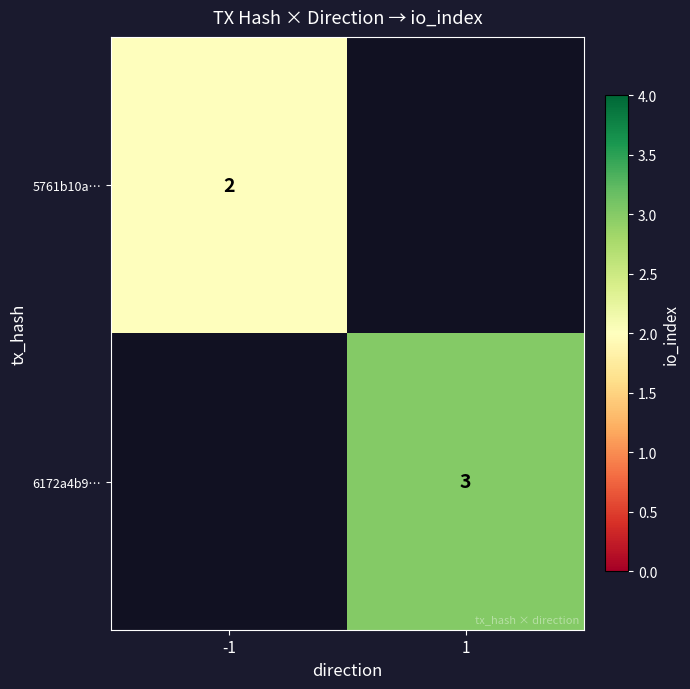

Is the value of 6172a4b9… at 1 greater than the value of 5761b10a… at -1?

Yes